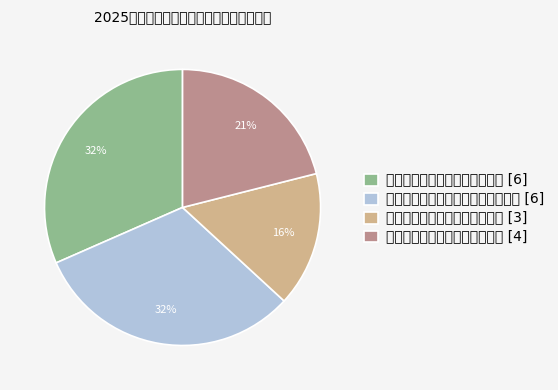

Does 浙江长兴建恒建设有限公司工程管理 account for over 50% of the chart?

No